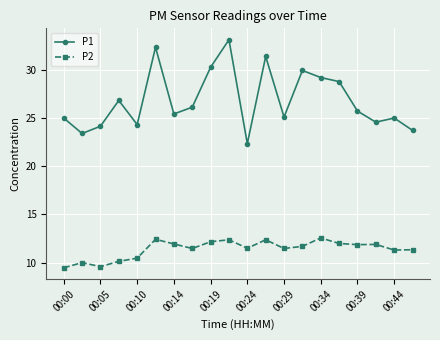

Which series has the widest spread of values?

P1